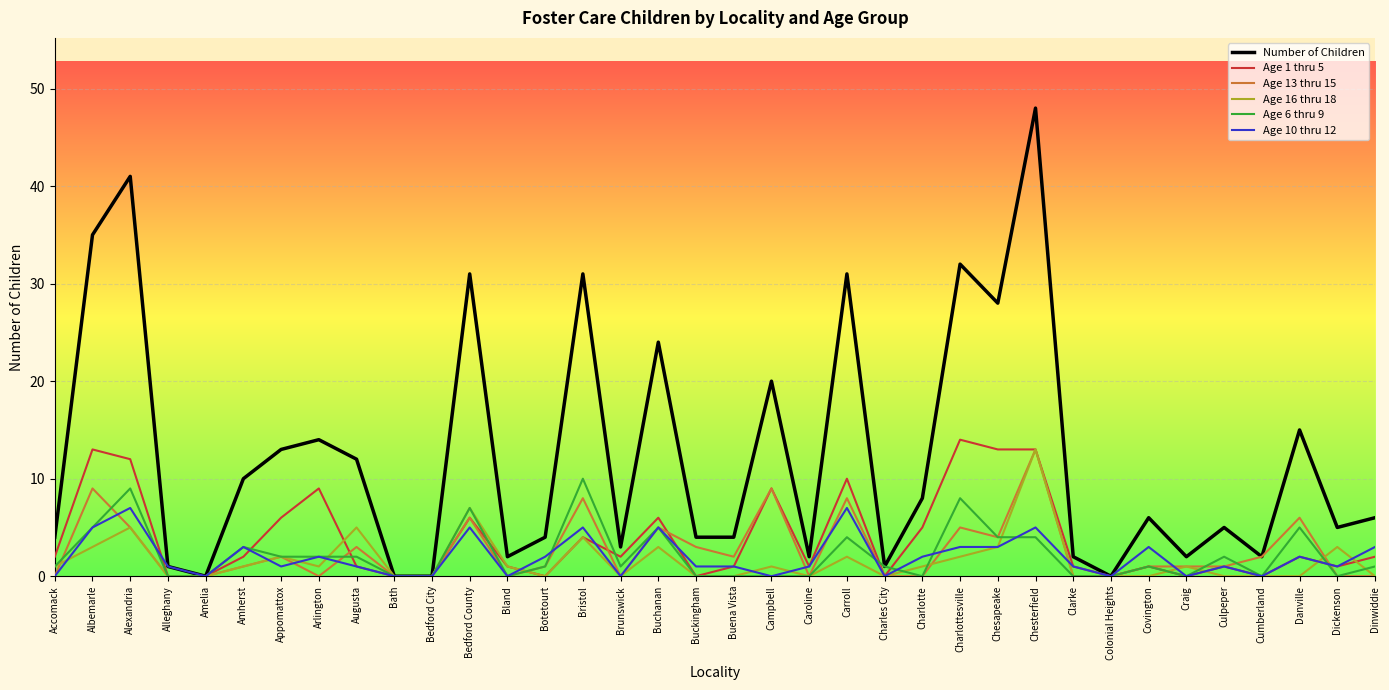

What is the maximum value shown in the chart?

48